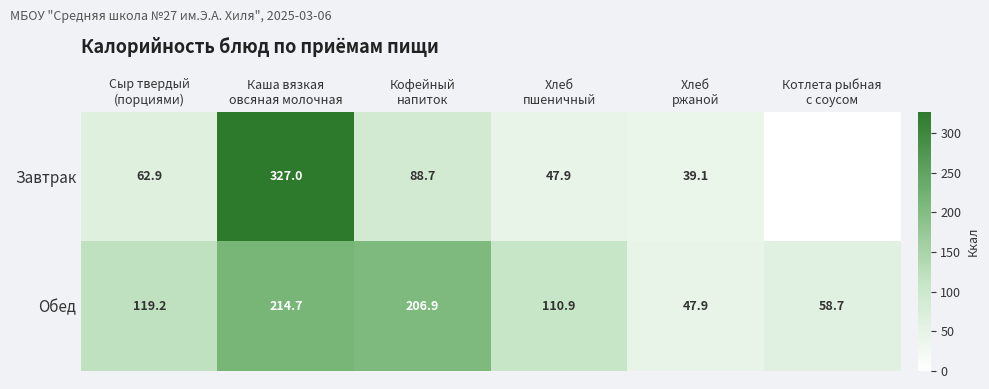

What is the total value across all series at Котлета рыбная
с соусом?

58.7